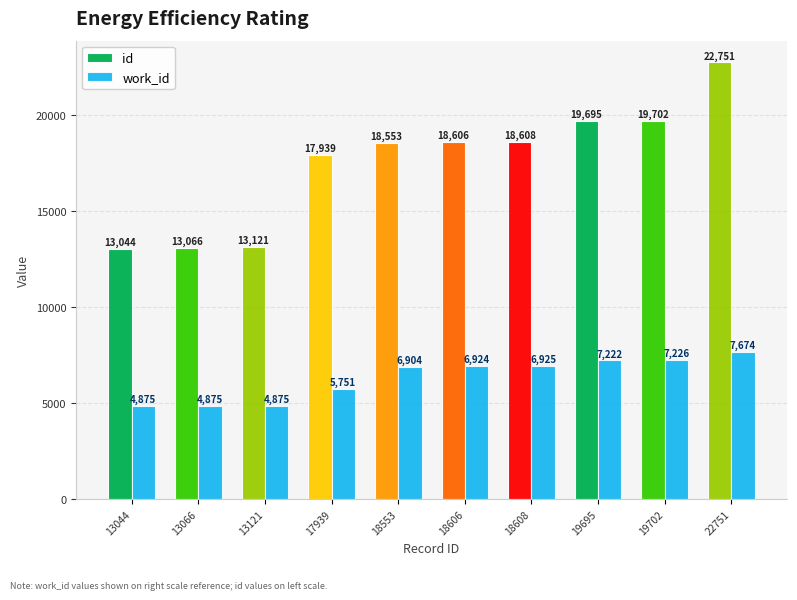

List the labels in order of id value, smallest first.

13044, 13066, 13121, 17939, 18553, 18606, 18608, 19695, 19702, 22751